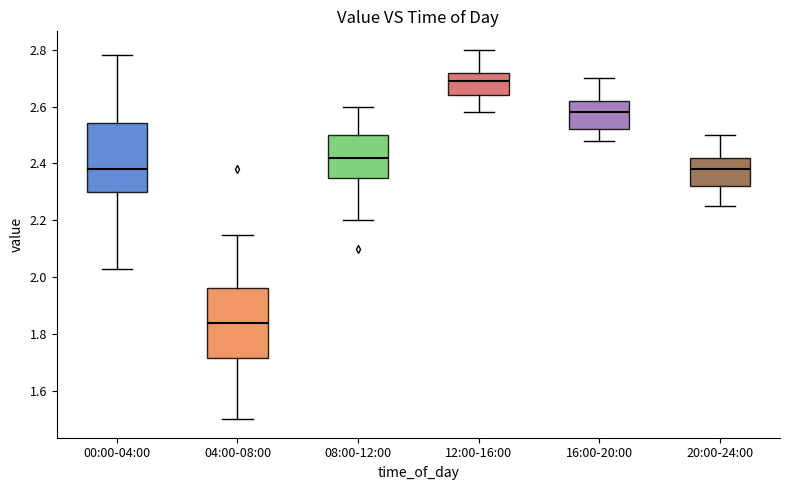

Where is the upper edge of the box for 04:00-08:00 on the y-axis? The values are not printed on the chart, so give them approximately, as read against the axis.

1.96